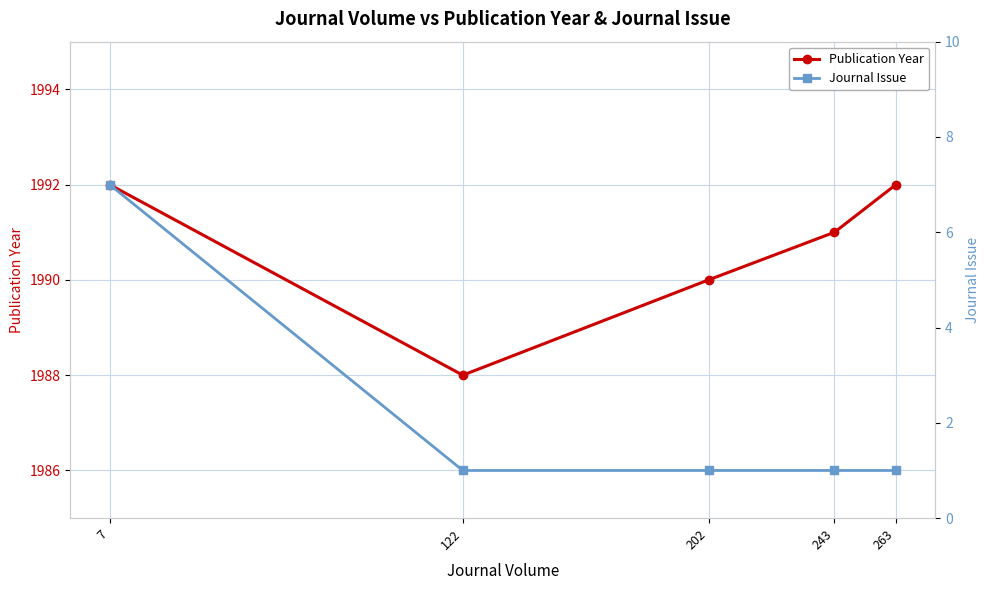

At which label does Publication Year reach its minimum?

122